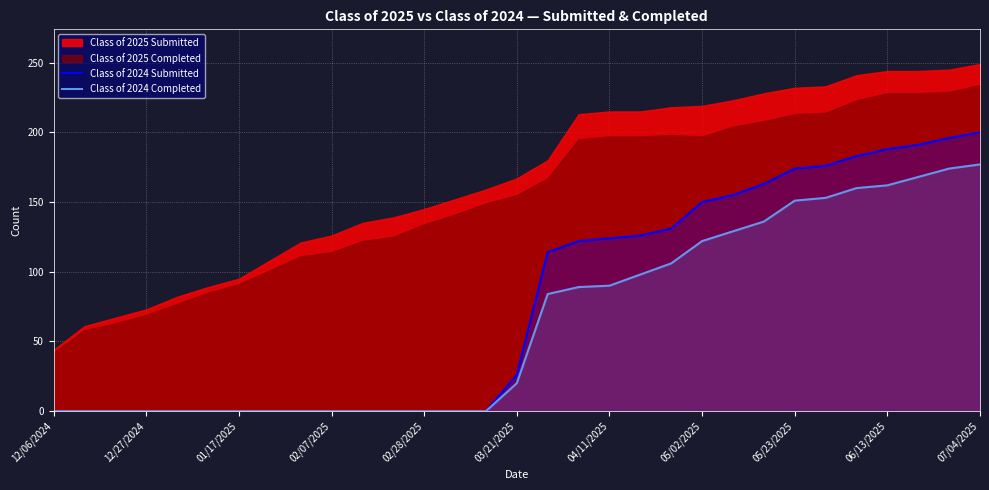

True or false: Class of 2024 Completed and Class of 2024 Submitted cross at least once.

False